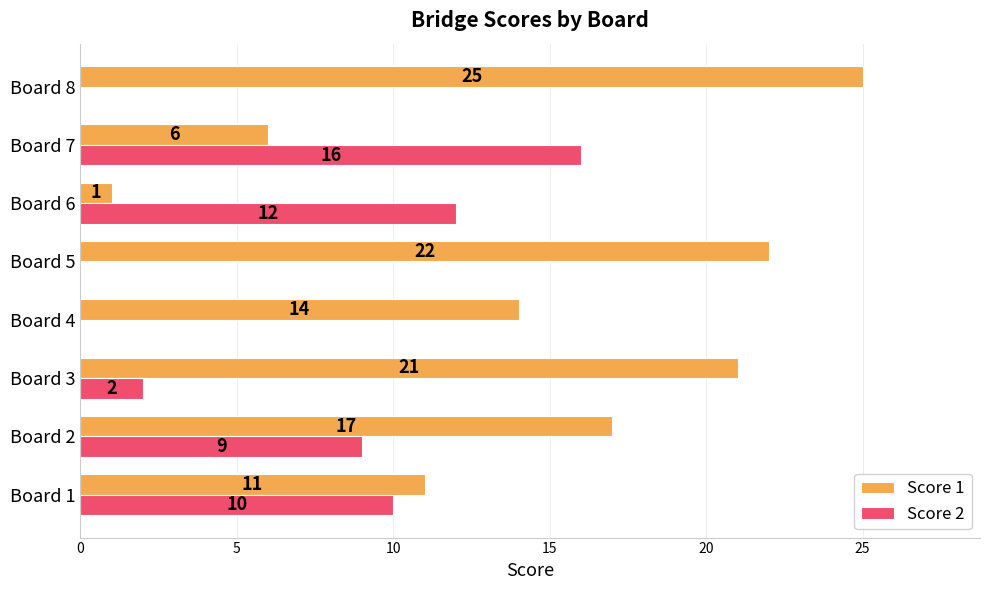

What is the sum of the Score 1 values at Board 1 and Board 7?

17